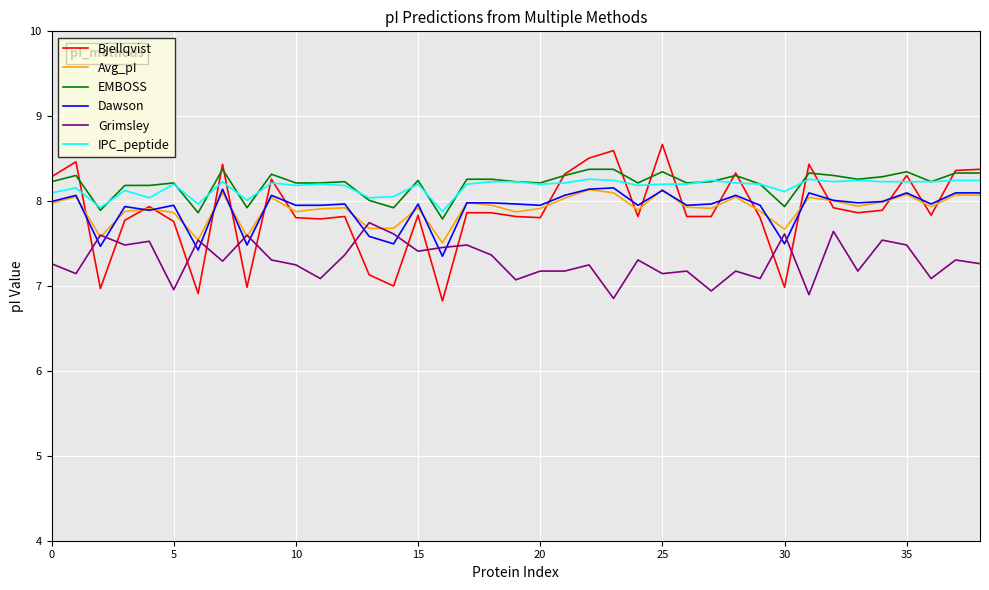

Which series has the largest range (max minus min)?

Bjellqvist